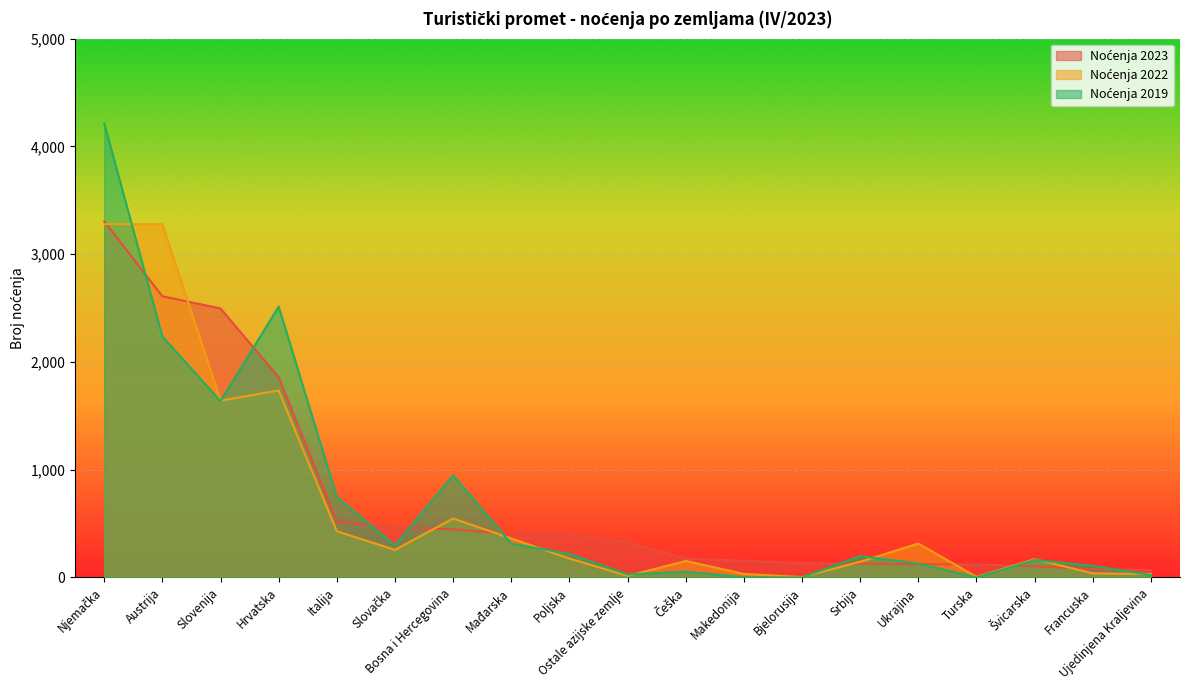

What is the approximate value of Noćenja 2023 at Poljska, to the nearest 100?

400